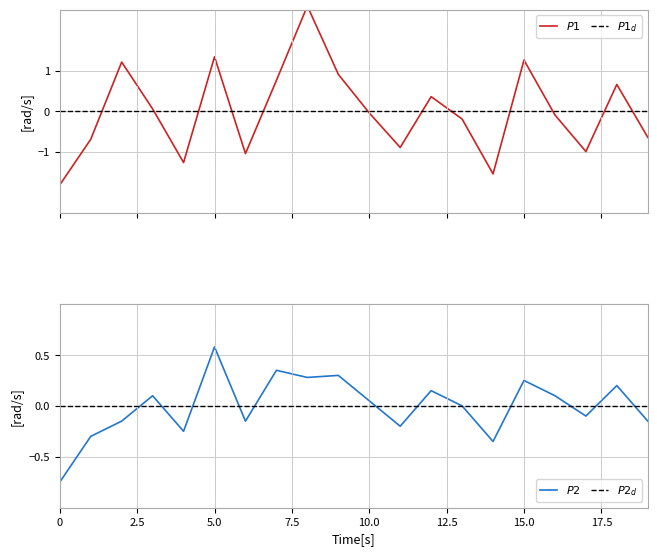

Where is the first local minimum for P1?

4